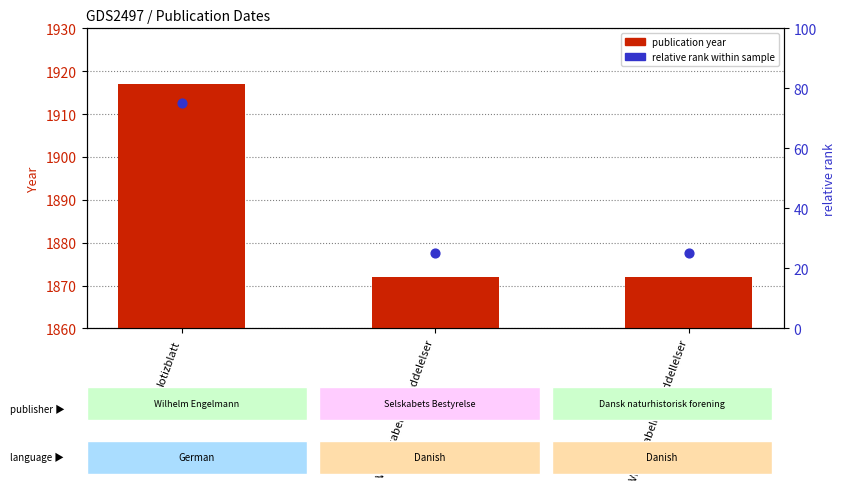

Which series has the widest spread of Y values?

relative rank